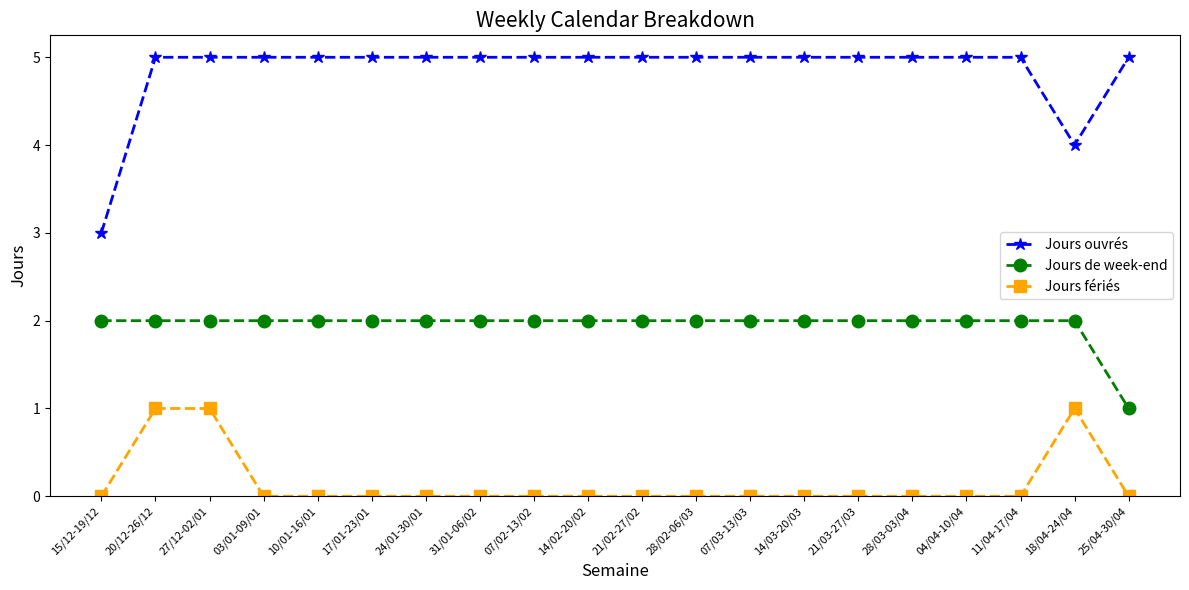

True or false: Jours ouvrés and Jours fériés intersect in this chart.

False